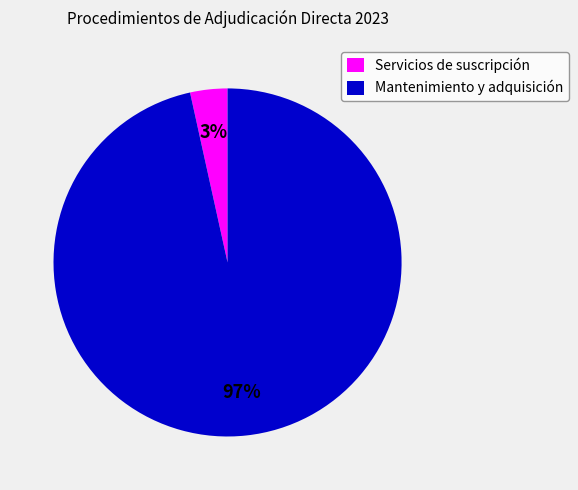

To the nearest percent, what is the combined percentage of Mantenimiento y adquisición and Servicios de suscripción?

100%